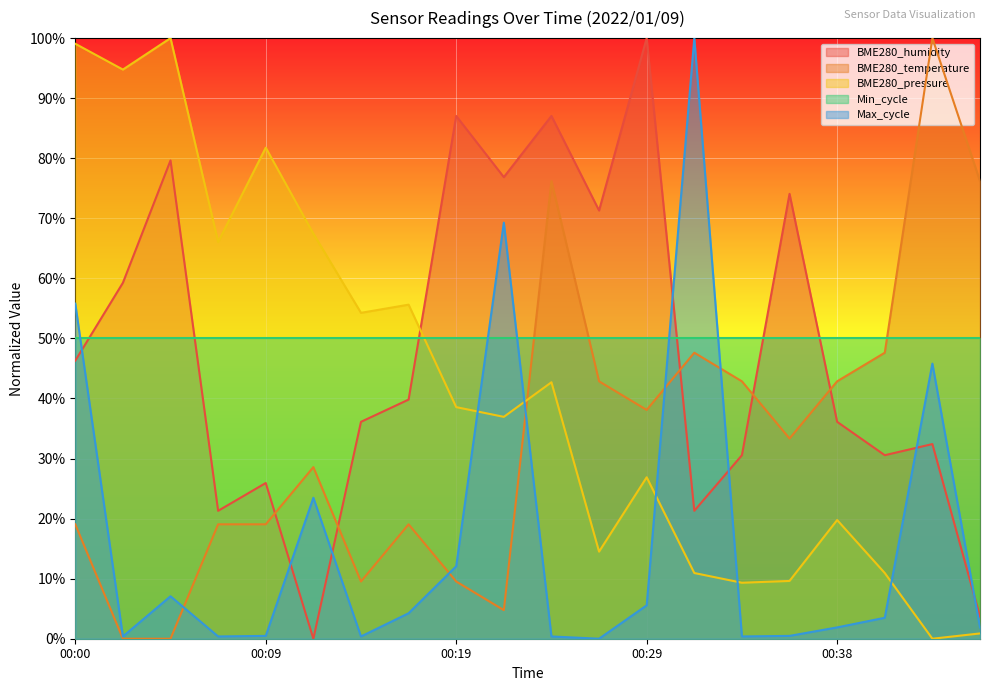

Does the chart display data point markers on the line(s)?

No